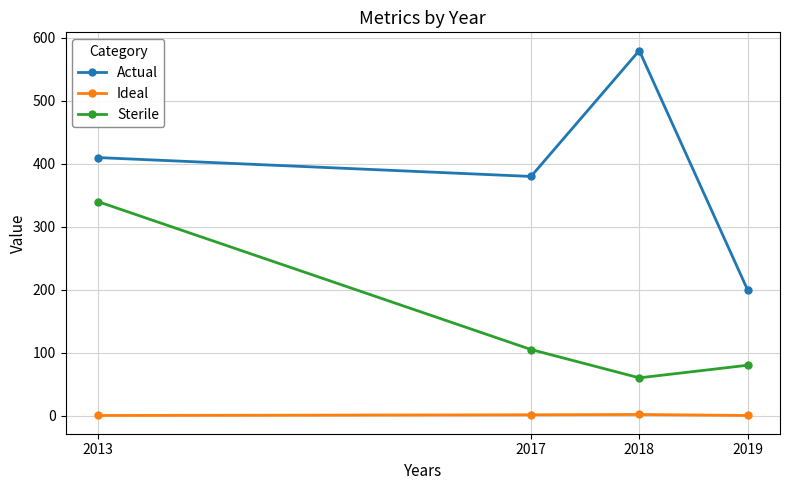

What is the sum of all Actual values?

1570.0